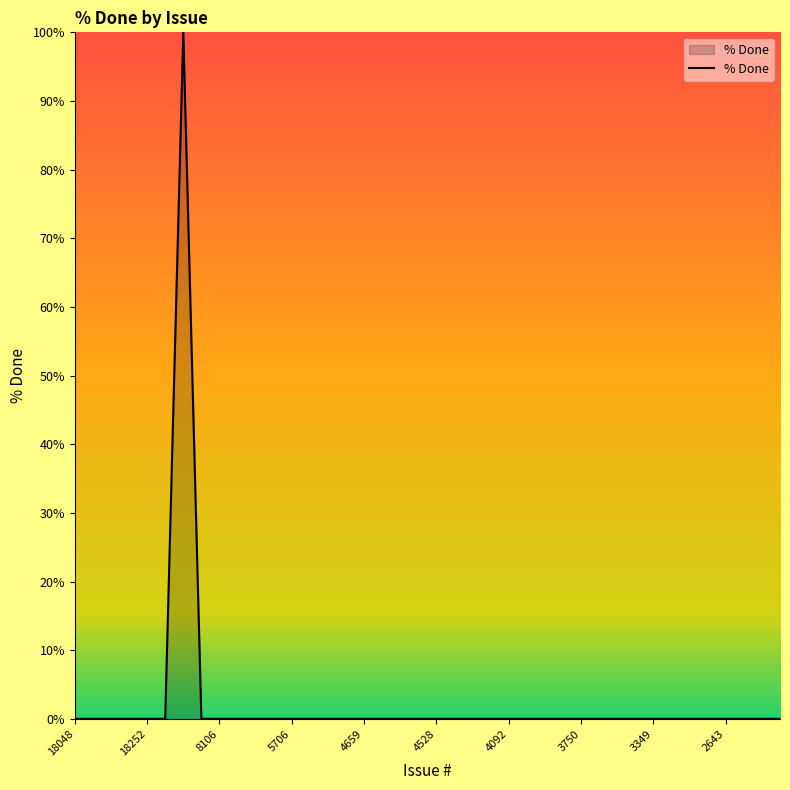

What is the maximum value shown in the chart?

100